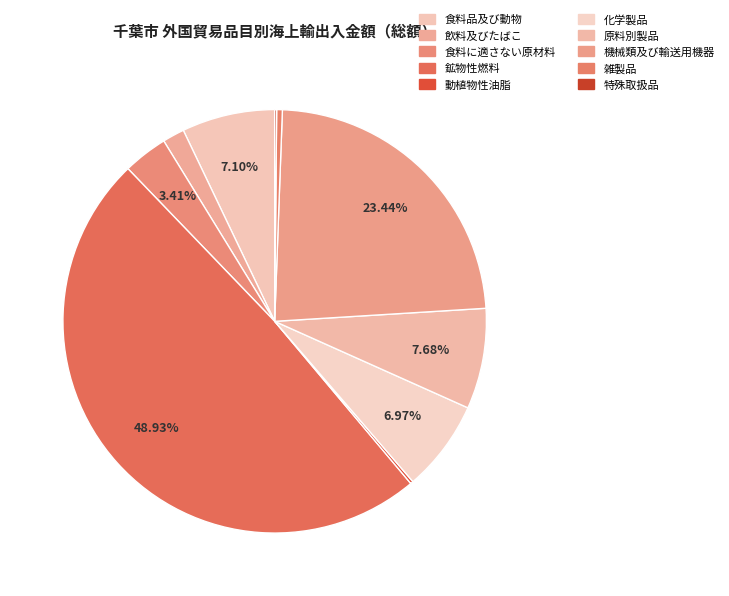

What is the ratio of the value at 雑製品 to the value at 食料に適さない原材料?

0.1